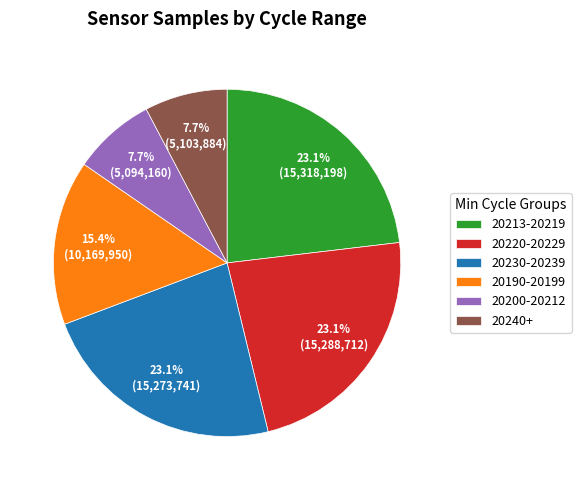

Does any single category account for the majority?

No